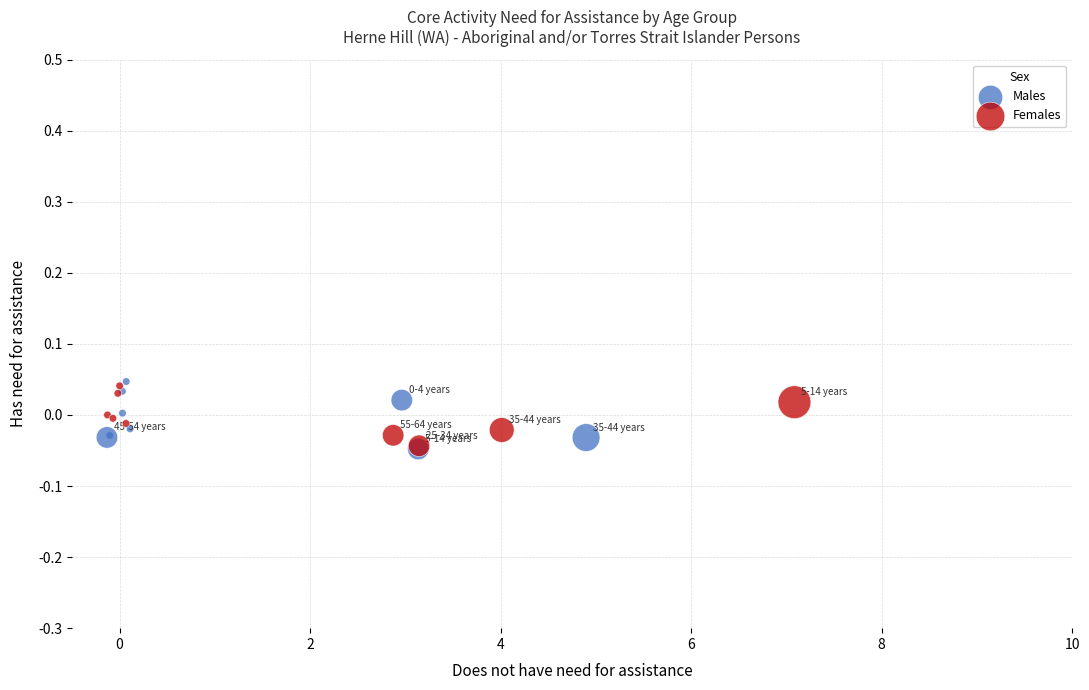

What are all the series names shown in the legend?

Males, Females